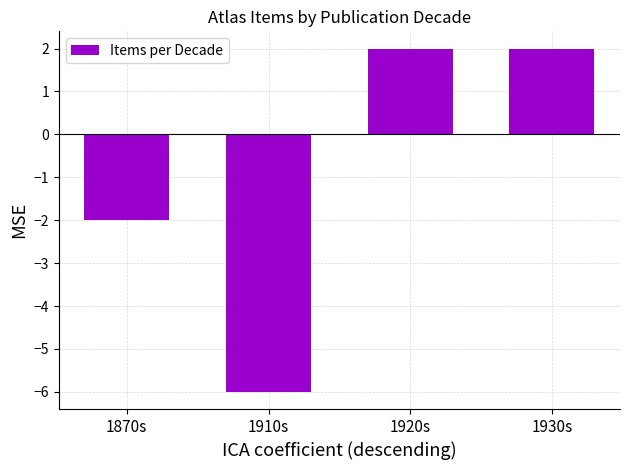

What is the smallest value displayed?

-6